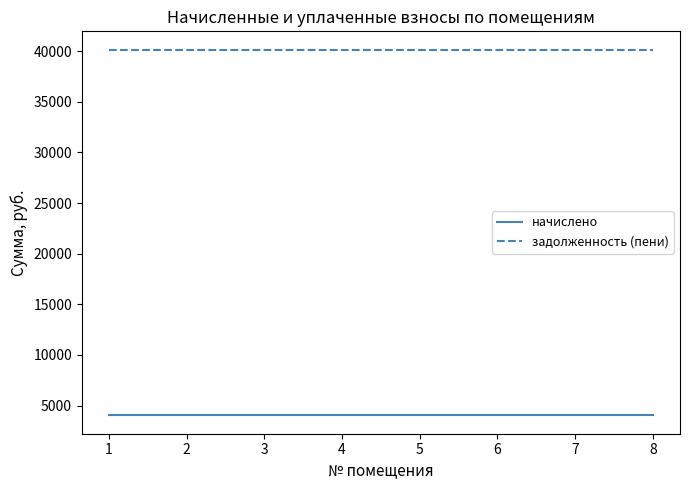

Is this an area chart (filled region under the line)?

No